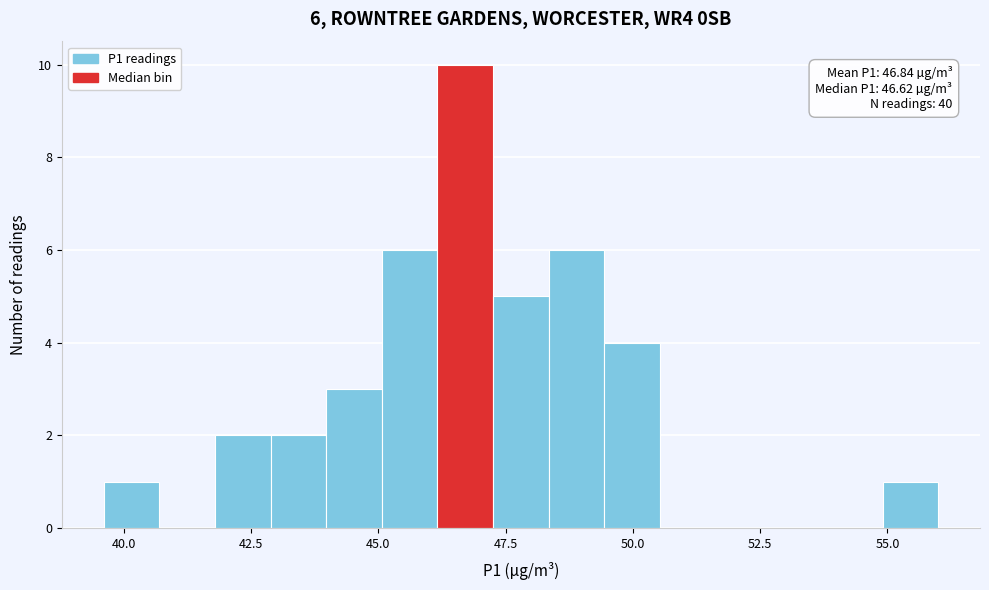

Read against the x-axis, roughly where is the centre of the tallest bar?

46.5